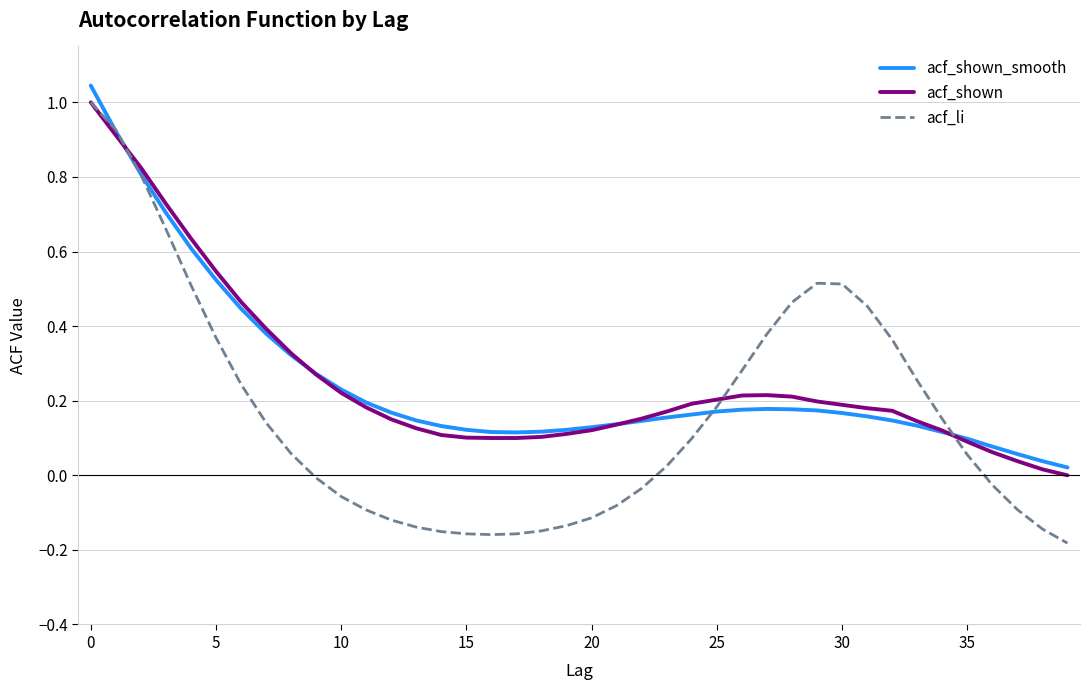

Which series has the largest range (max minus min)?

acf_li